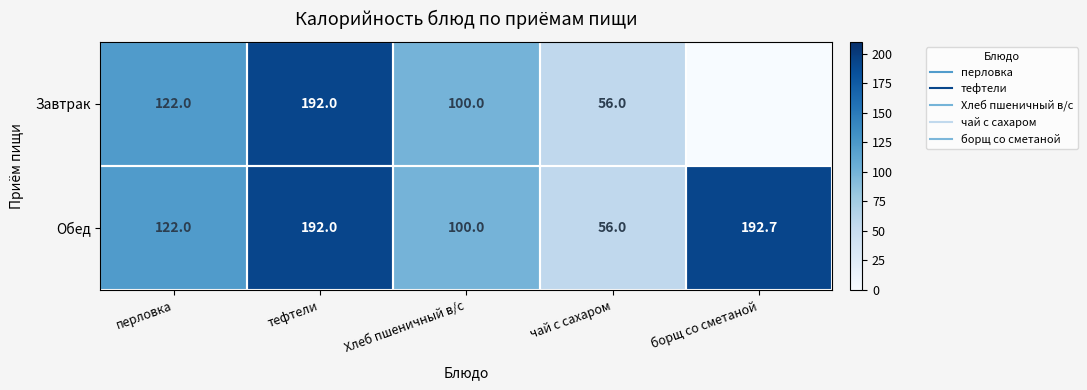

Count the number of data series in this chart.

2